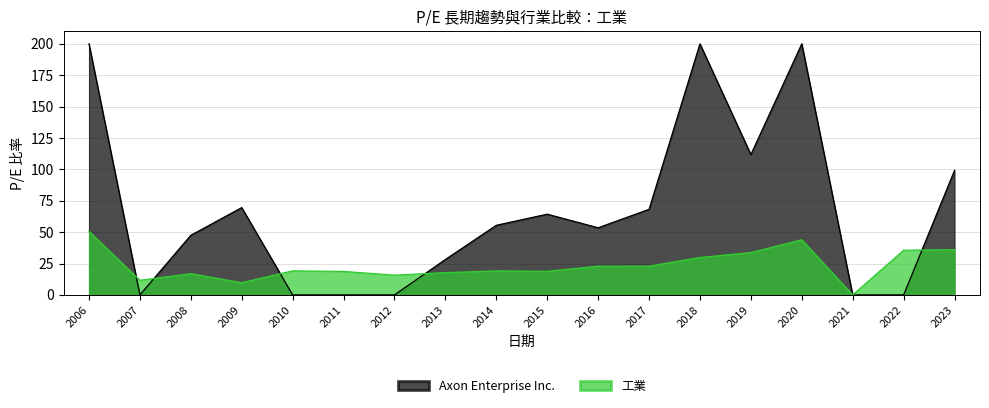

Which series has the largest range (max minus min)?

Axon Enterprise Inc.